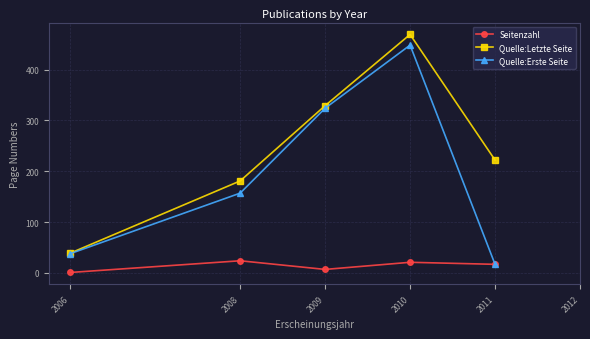

Where does the Quelle:Letzte Seite series first go above 222?

2009